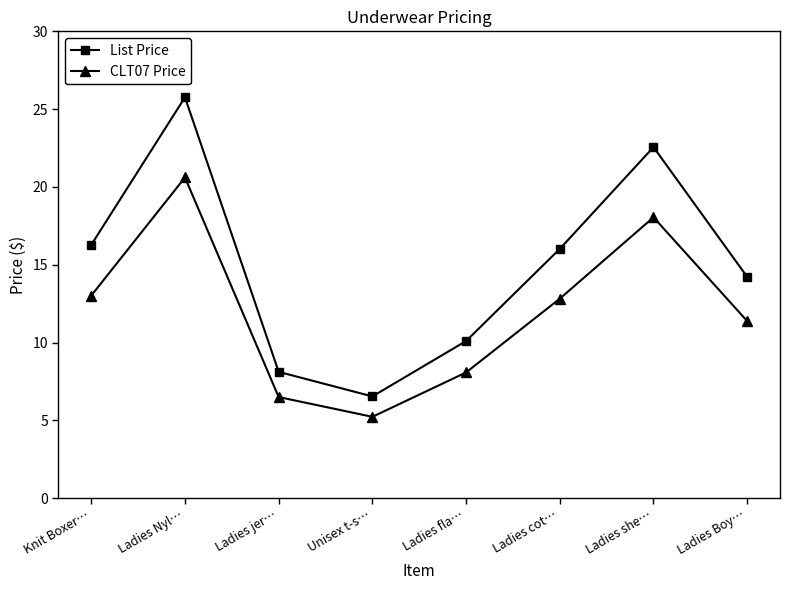

Where does the CLT07 Price series first go above 12?

Knit Boxer…